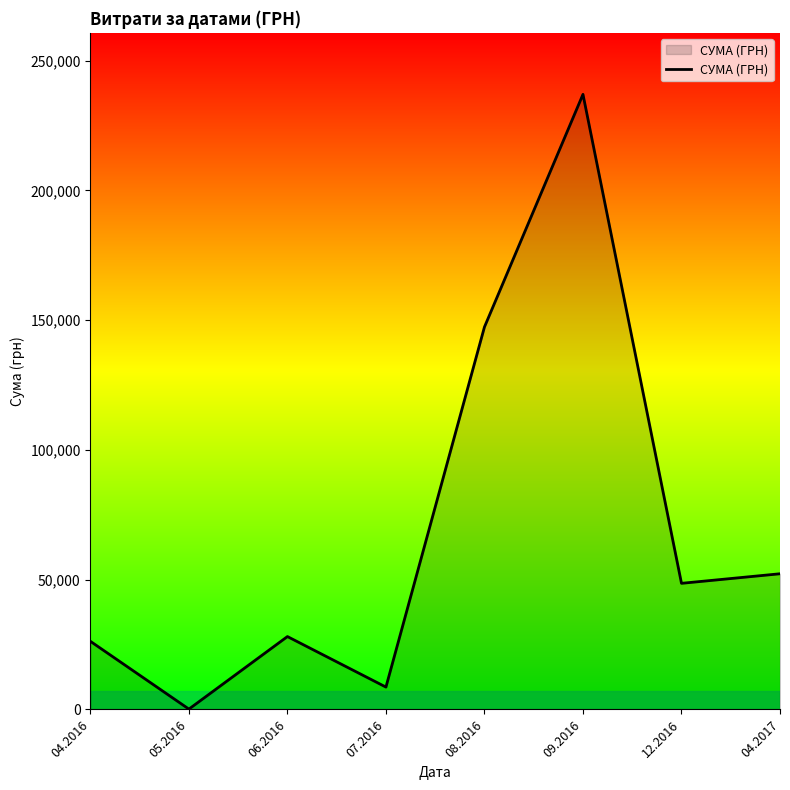

How many distinct data groups are displayed?

1